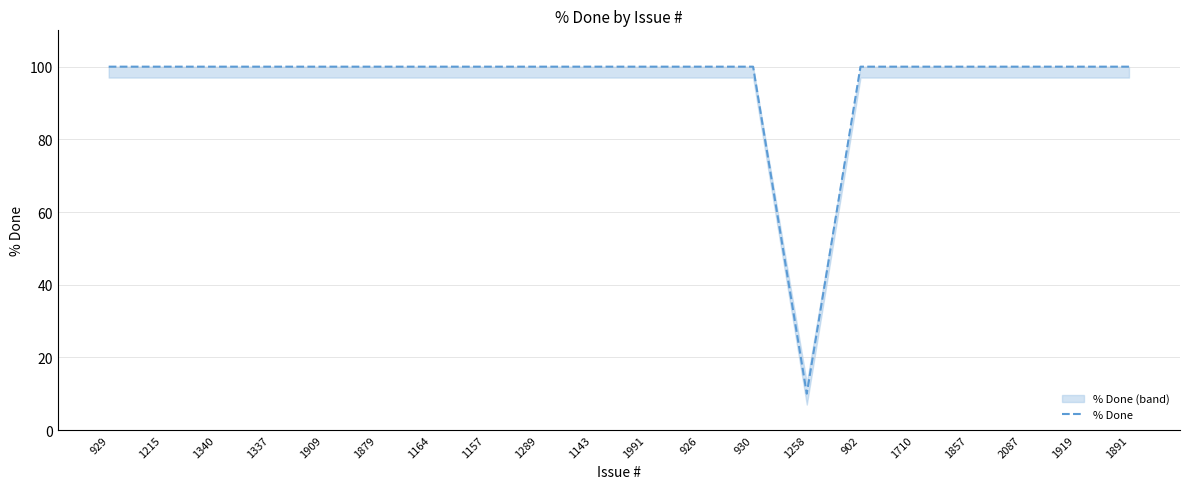

Reading left to right, transcribe all the data shown in this chart.

100	100	100	100	100	100	100	100	100	100	100	100	100	10	100	100	100	100	100	100